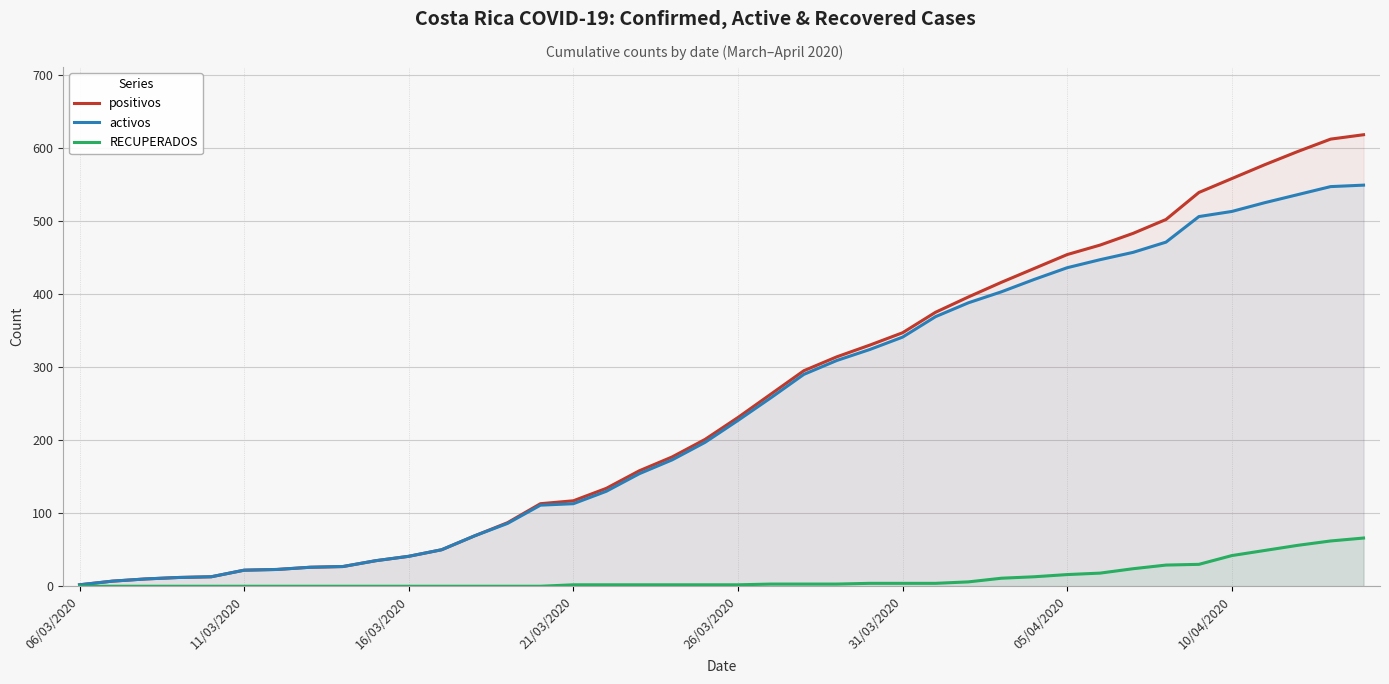

How many values in the positivos series exceed 231?

19